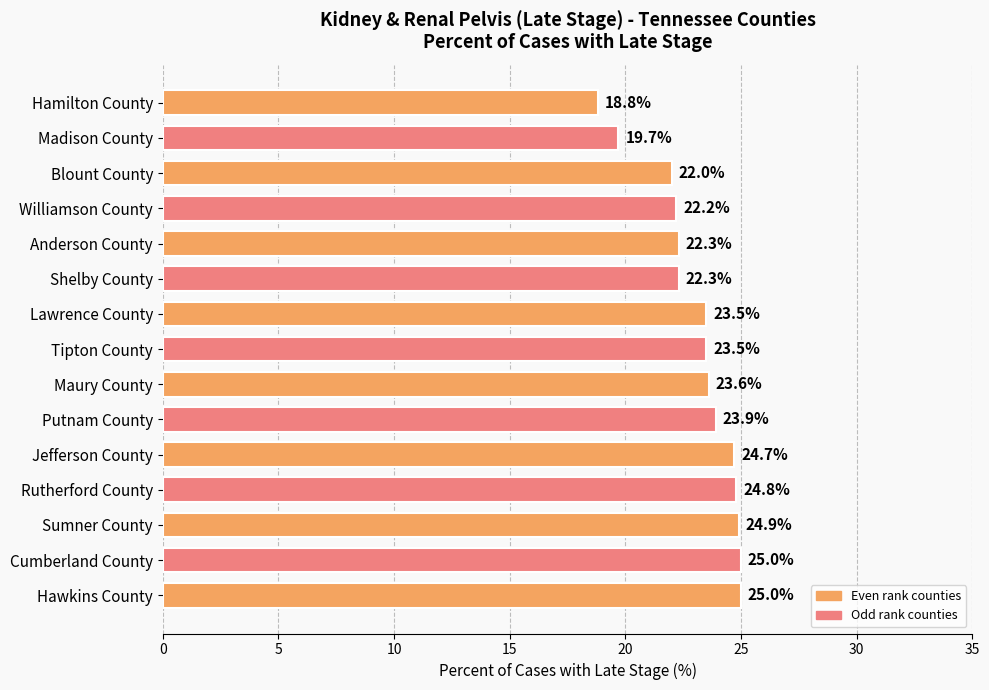

At which category does the chart reach its minimum across all series?

Hamilton County